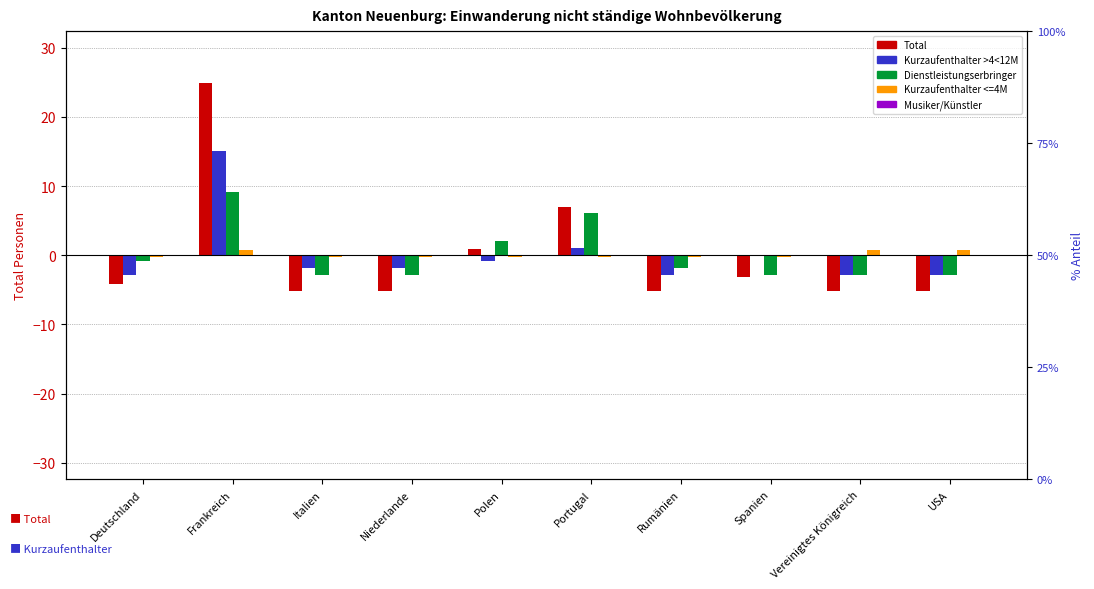

Reading left to right, extract all data points from this chart.

Total: Deutschland=-4.1	Frankreich=24.9	Italien=-5.1	Niederlande=-5.1	Polen=0.9	Portugal=6.9	Rumänien=-5.1	Spanien=-3.1	Vereinigtes Königreich=-5.1	USA=-5.1
Kurzaufenthalter >4<12M: Deutschland=-2.9	Frankreich=15.1	Italien=-1.9	Niederlande=-1.9	Polen=-0.9	Portugal=1.1	Rumänien=-2.9	Spanien=0.1	Vereinigtes Königreich=-2.9	USA=-2.9
Dienstleistungserbringer: Deutschland=-0.9	Frankreich=9.1	Italien=-2.9	Niederlande=-2.9	Polen=2.1	Portugal=6.1	Rumänien=-1.9	Spanien=-2.9	Vereinigtes Königreich=-2.9	USA=-2.9
Kurzaufenthalter <=4M: Deutschland=-0.3	Frankreich=0.7	Italien=-0.3	Niederlande=-0.3	Polen=-0.3	Portugal=-0.3	Rumänien=-0.3	Spanien=-0.3	Vereinigtes Königreich=0.7	USA=0.7
Musiker/Künstler: Deutschland=0.0	Frankreich=0.0	Italien=0.0	Niederlande=0.0	Polen=0.0	Portugal=0.0	Rumänien=0.0	Spanien=0.0	Vereinigtes Königreich=0.0	USA=0.0